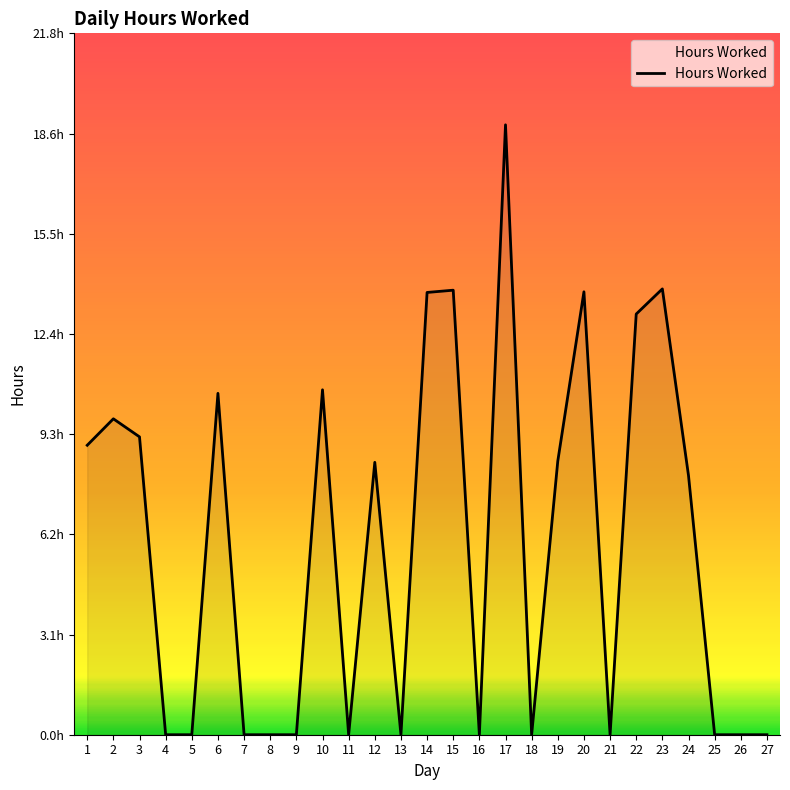

Reading left to right, transcribe all the data shown in this chart.

9.0	9.8	9.2	0.0	0.0	10.6	0.0	0.0	0.0	10.7	0.0	8.4	0.0	13.7	13.8	0.0	18.9	0.0	8.5	13.7	0.0	13.1	13.8	8.0	0.0	0.0	0.0